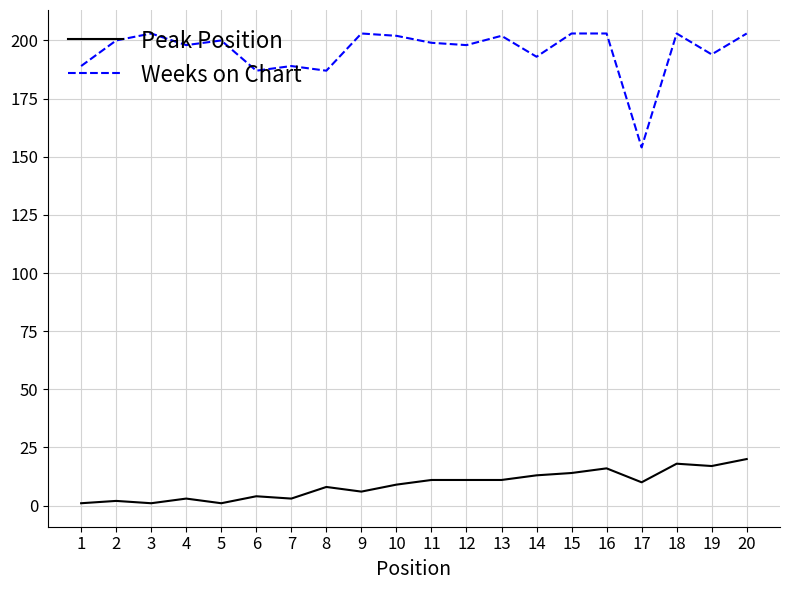

True or false: Weeks on Chart has a value of 203 at 20.

True